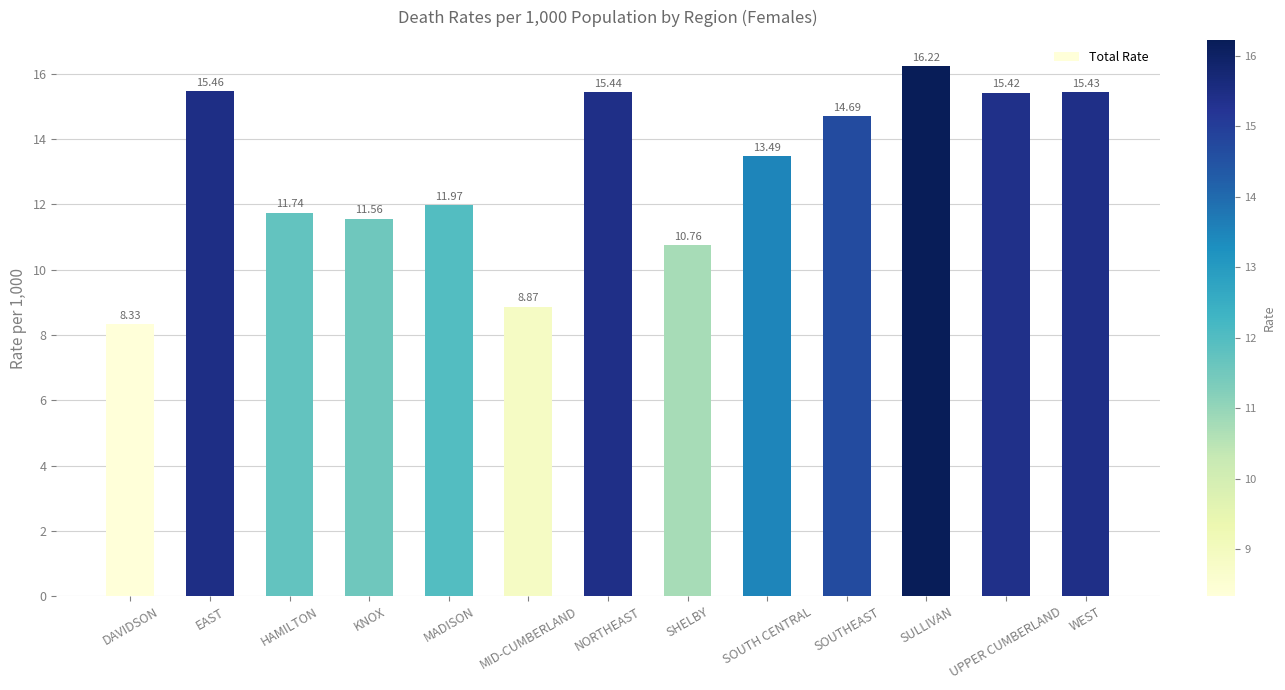

What is the sum of all values?

169.4